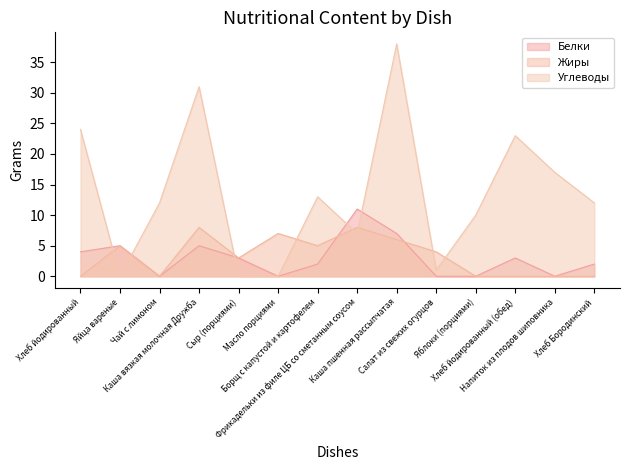

At how many categories does at least one series exceed 26?

2